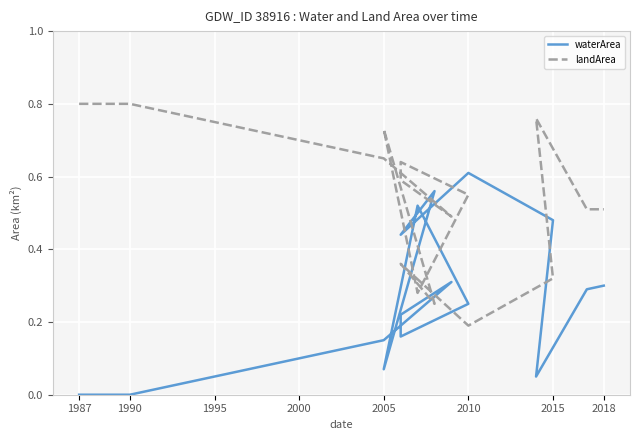

What is the maximum value for waterArea?

0.6